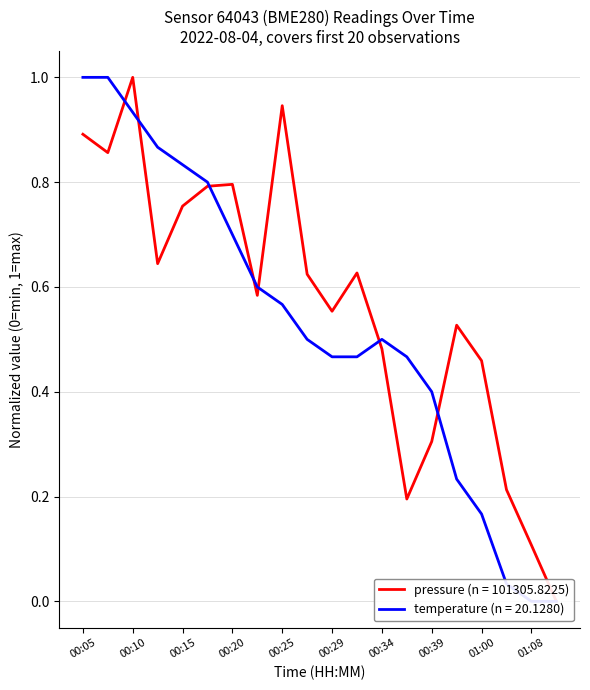

What is the sum of the temperature values at 01:08 and 00:12?

0.9